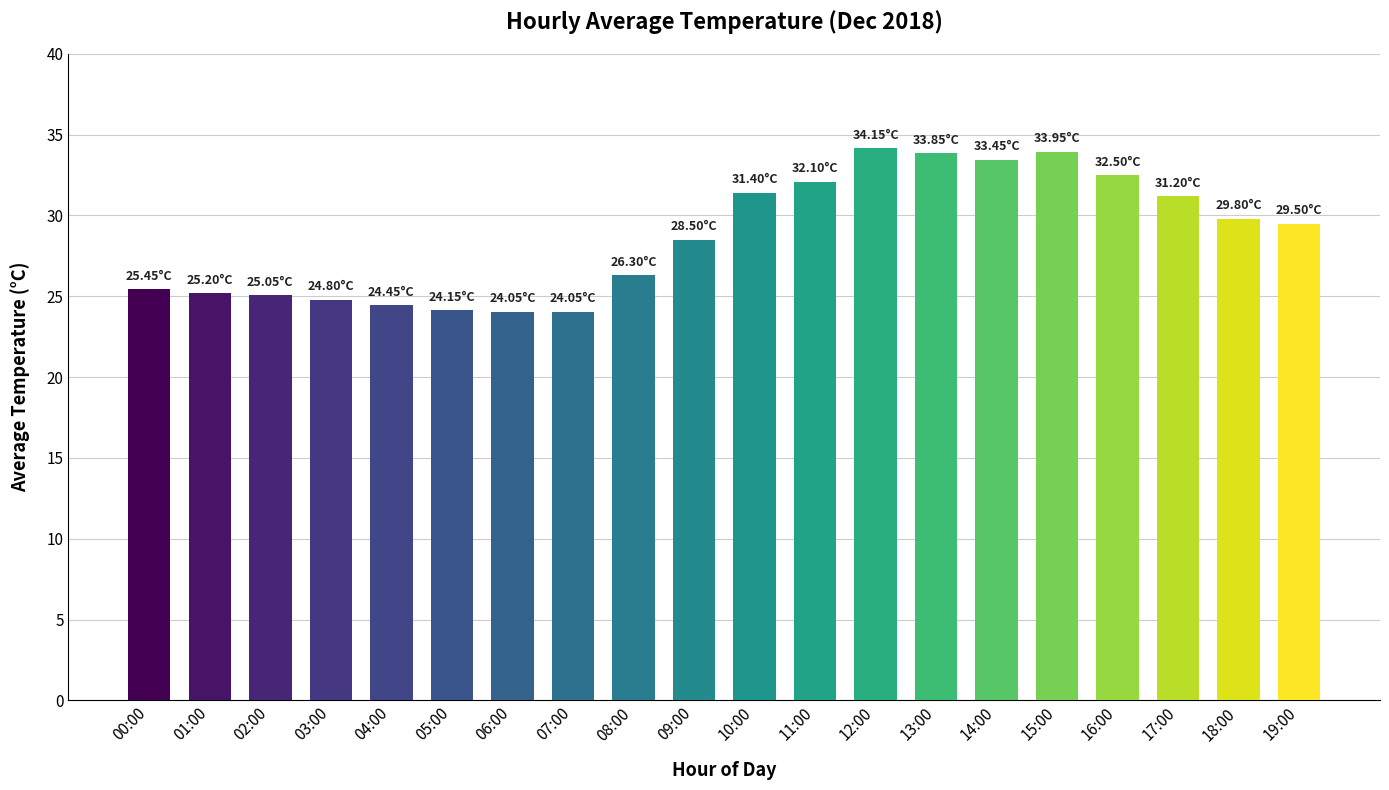

What is the minimum value shown in the chart?

24.1